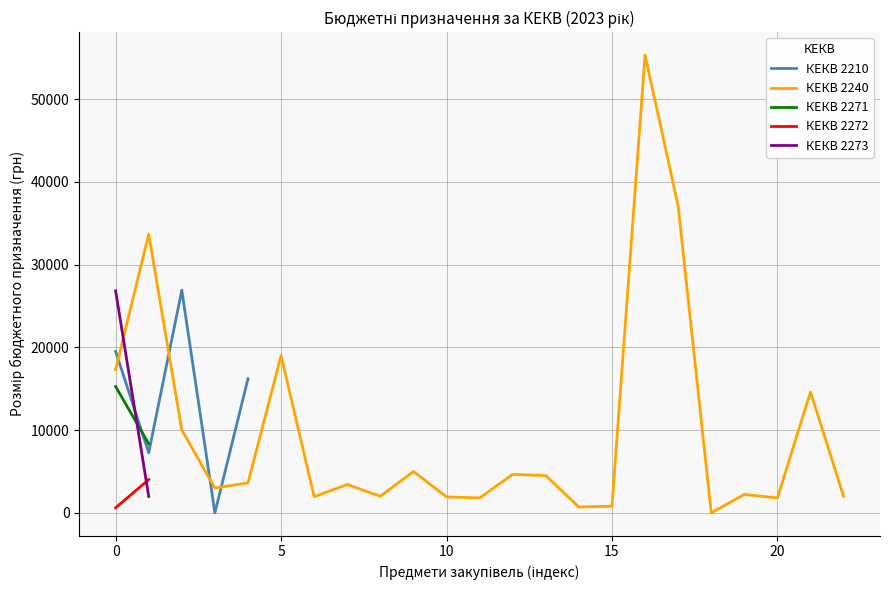

Rank the series by their maximum value, from highest to lowest.

КЕКВ 2240, КЕКВ 2210, КЕКВ 2273, КЕКВ 2271, КЕКВ 2272